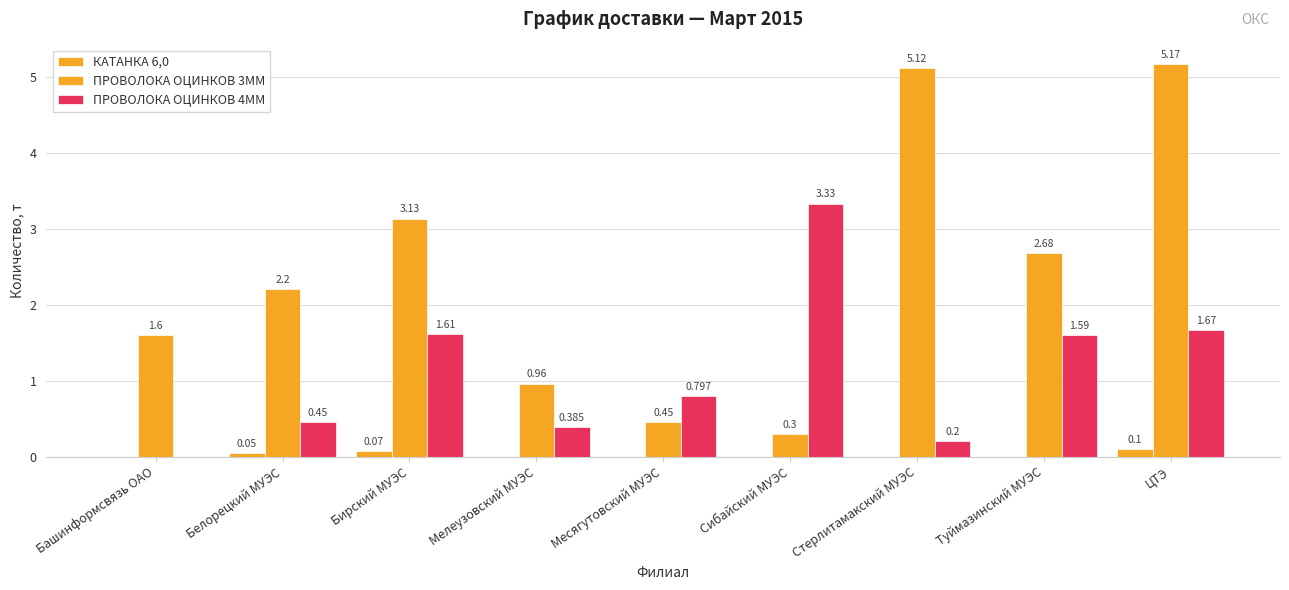

What is the difference between the КАТАНКА 6,0 values at ЦТЭ and Стерлитамакский МУЭС?

0.1